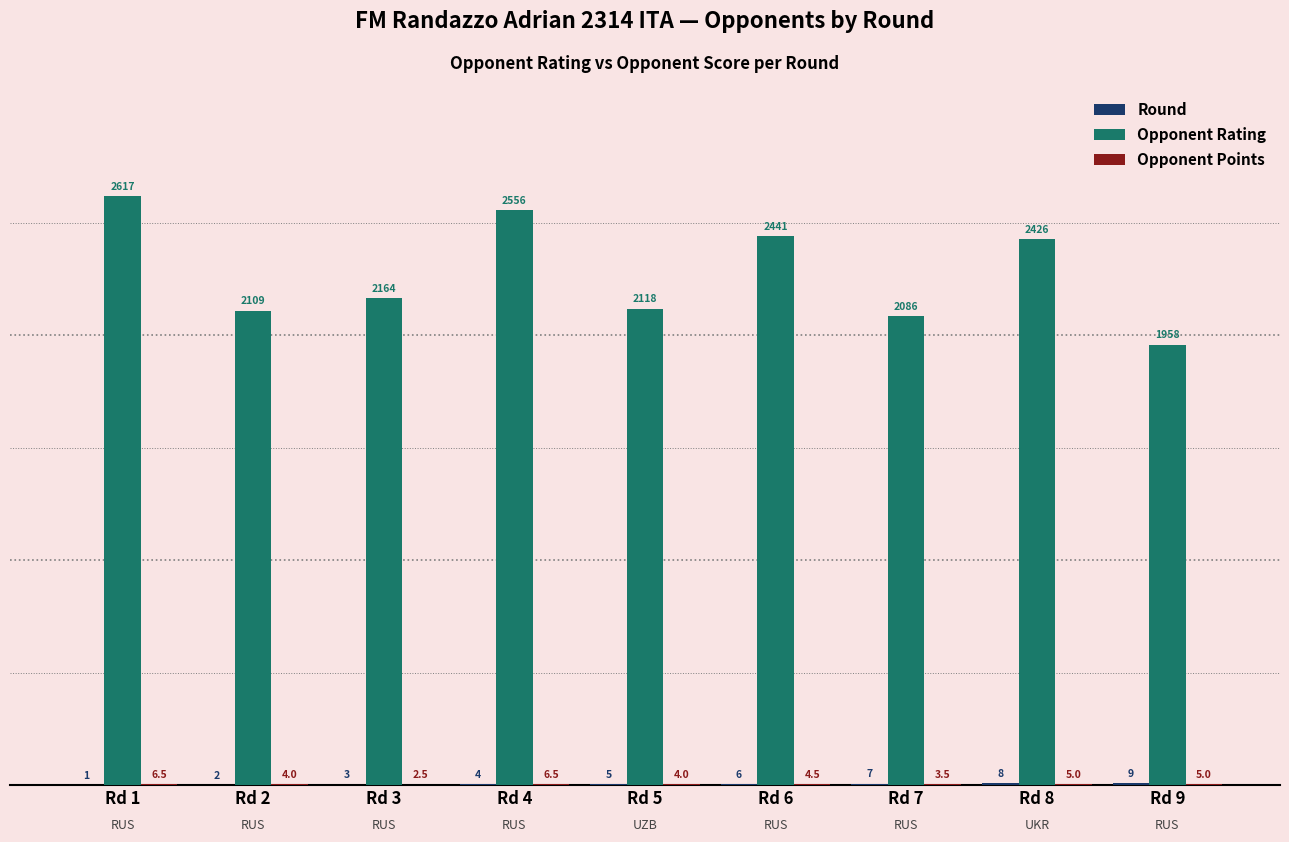

Which series changed the most between Rd 3 and Rd 4?

Opponent Rating